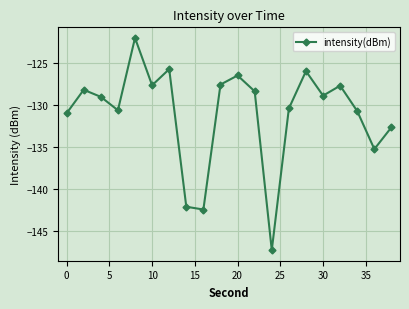

What is the smallest value displayed?

-147.2